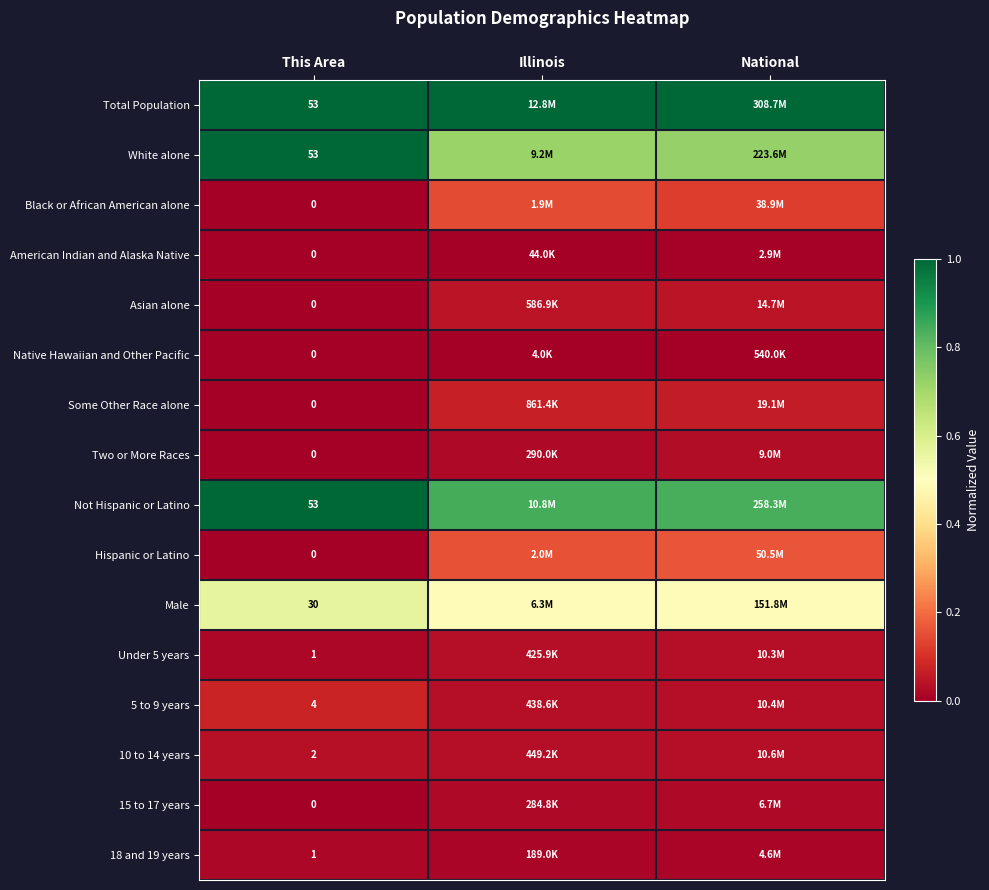

How many distinct data groups are displayed?

16